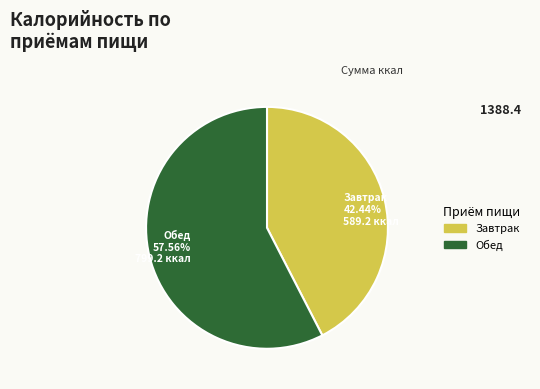

How many segments does this pie chart have?

2